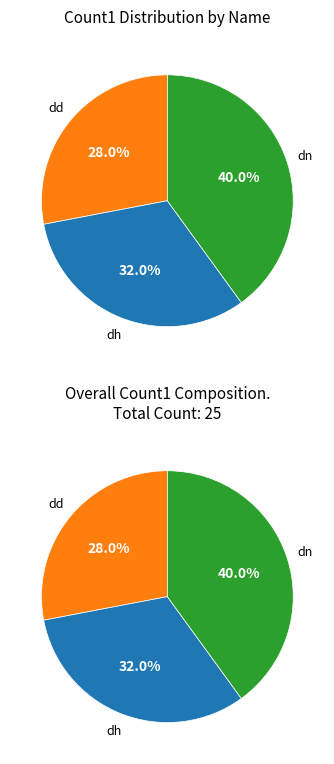

Does any single category account for the majority?

No